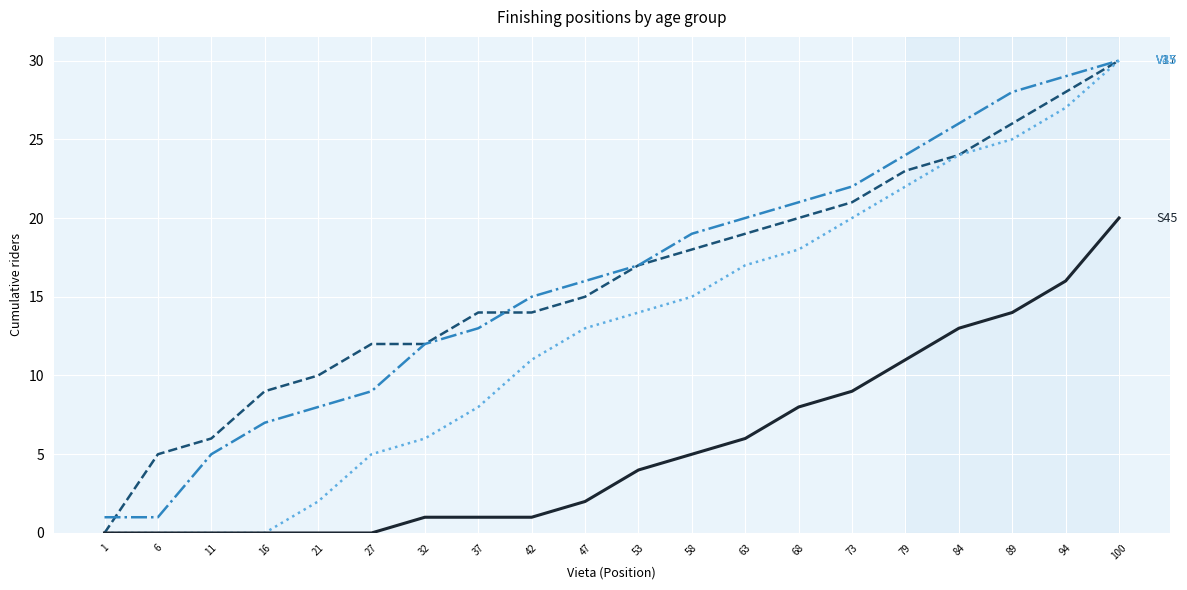

At which category is the sum across all series the highest?

100